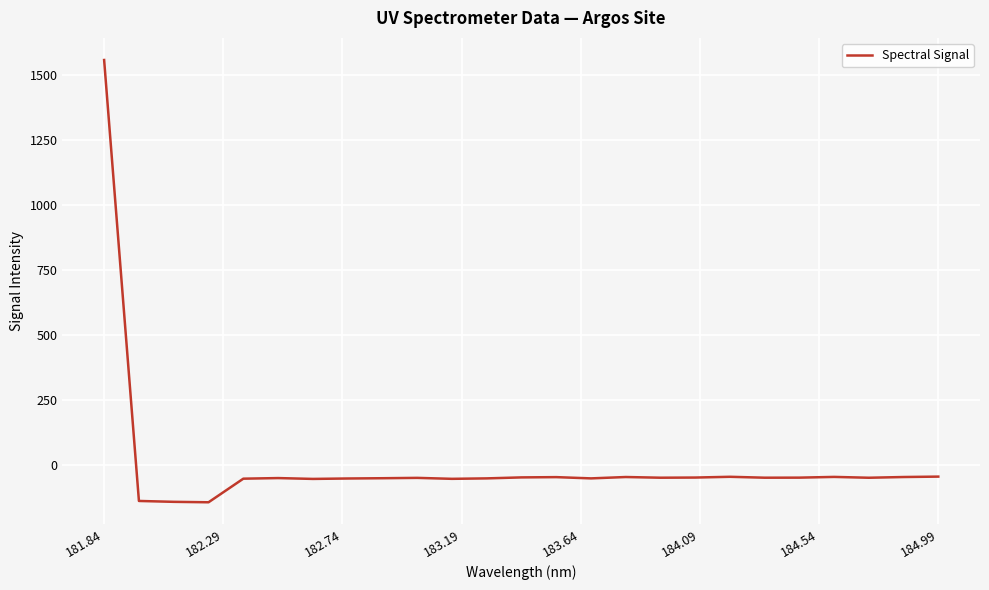

What is the maximum value shown in the chart?

1557.5